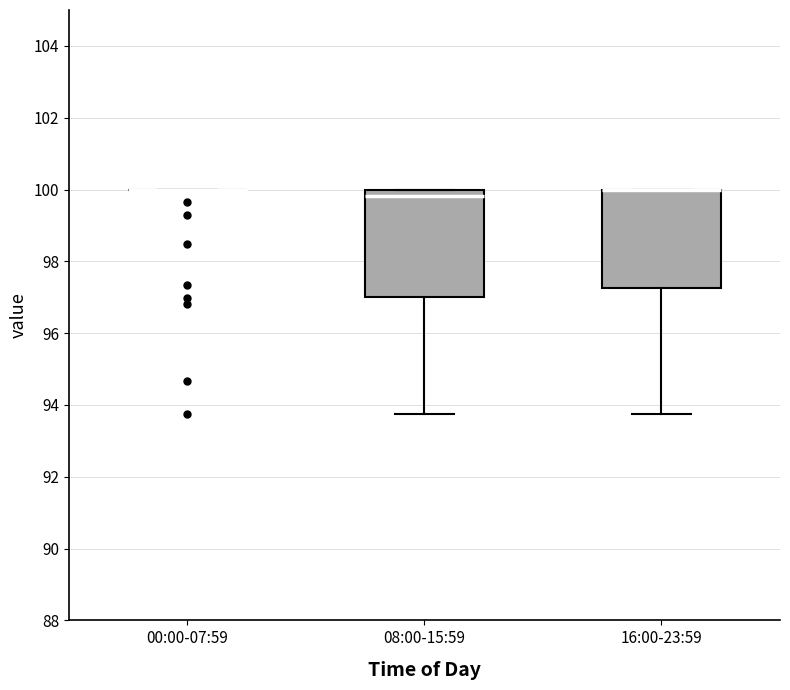

Reading left to right, transcribe this box plot: for each box, give where its median line is, the range the box spans, and where its two whiskers end, as read against the y-axis. The values are not printed on the chart, so give them approximately, as read against the axis.

00:00-07:59: box collapsed to a line at 100.0, whiskers 100.0 to 100.0
08:00-15:59: median 99.8, box 97.0 to 100.0, whiskers 93.8 to 100.0
16:00-23:59: median 100.0 (drawn on the box's upper edge), box 97.2 to 100.0, whiskers 93.8 to 100.0